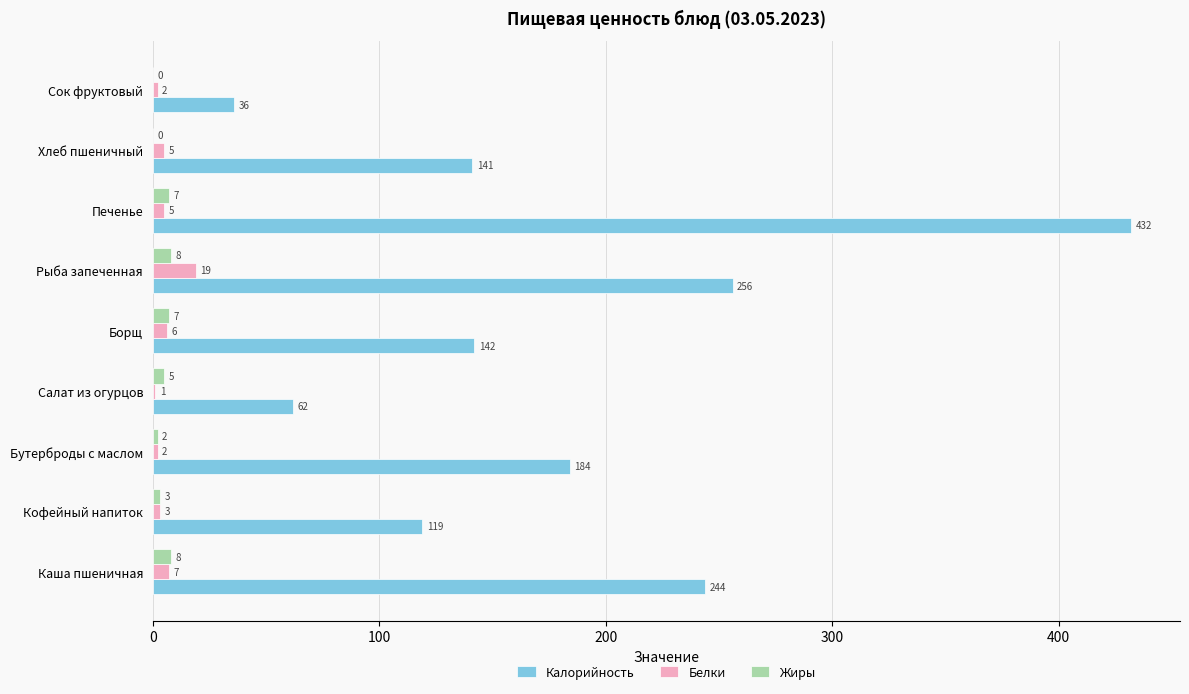

Where is Белки nearest to the value 10?

Каша пшеничная